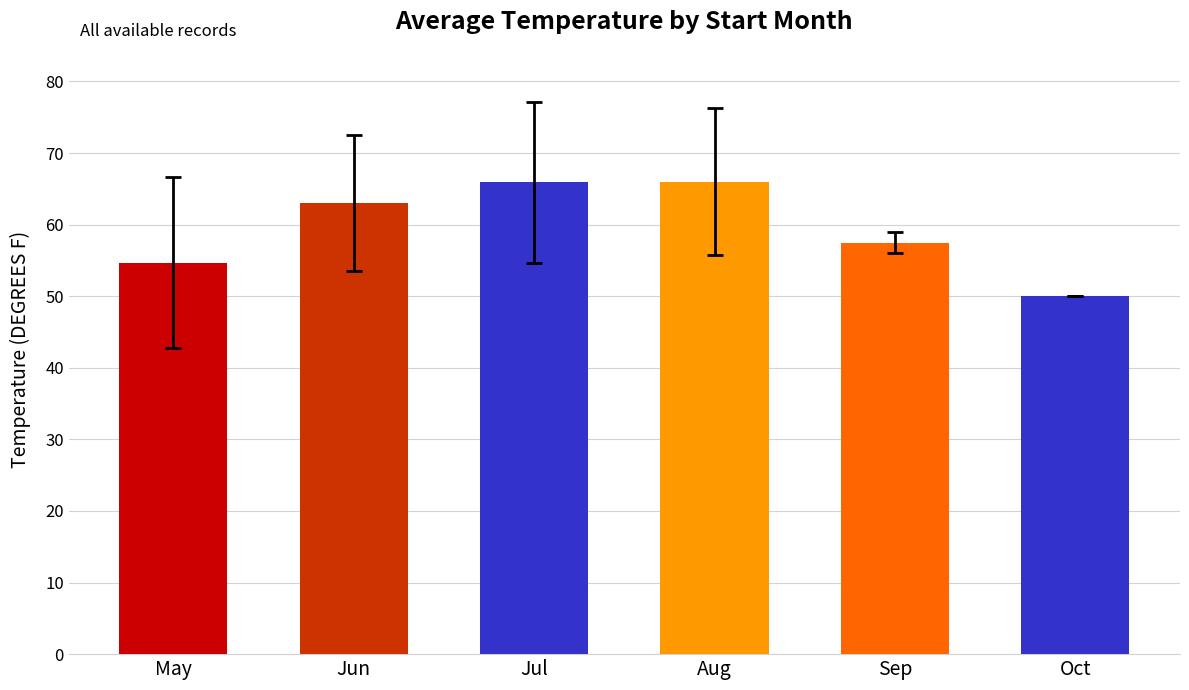

Does the chart contain stacked bars?

No